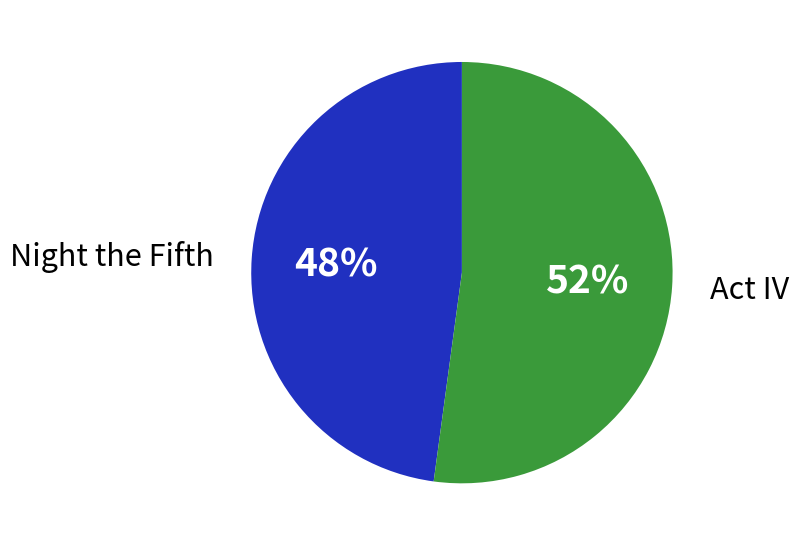

The Act IV slice represents 52% of the pie. True or false?

True